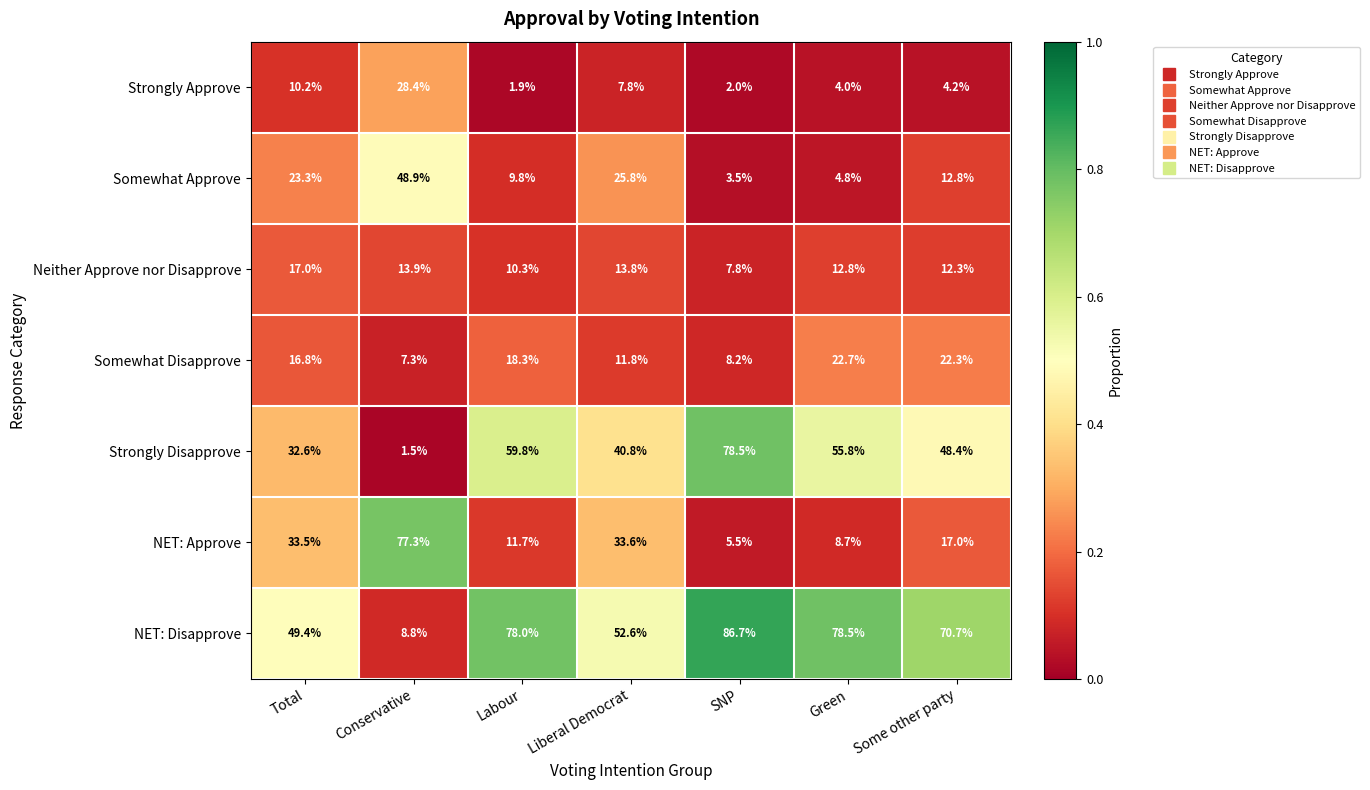

Which series has the widest spread of values?

NET: Disapprove